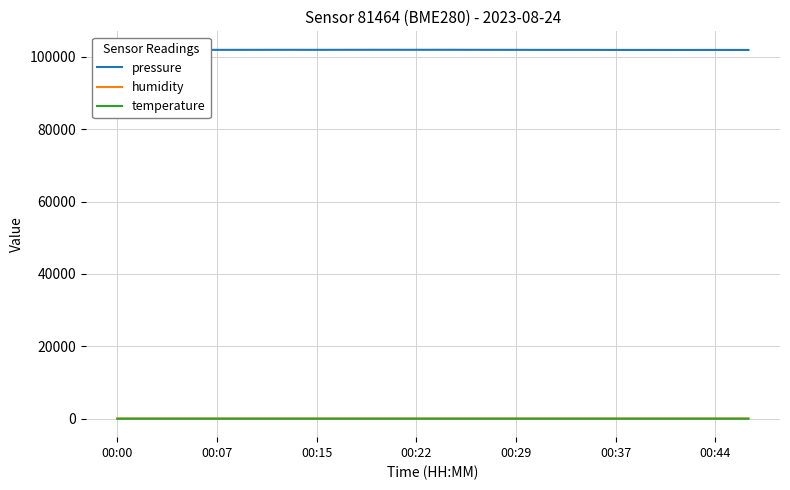

In pressure, how many points are lower than both neighbors (excluding endpoints)?

6